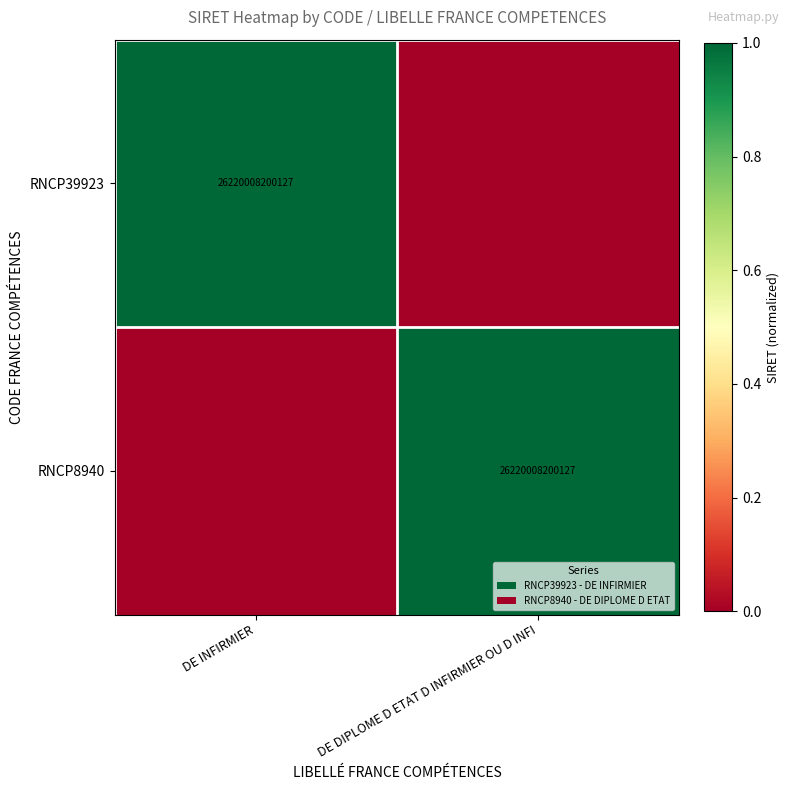

The RNCP39923 series shows 17446316802636 at DE INFIRMIER. True or false?

False